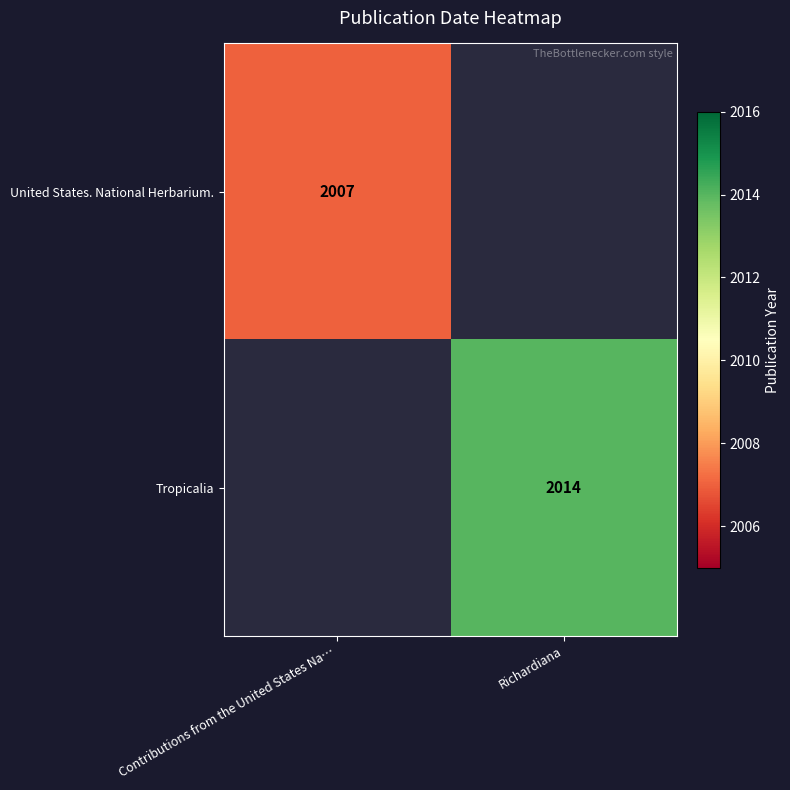

What is the minimum value shown in the chart?

2007.0